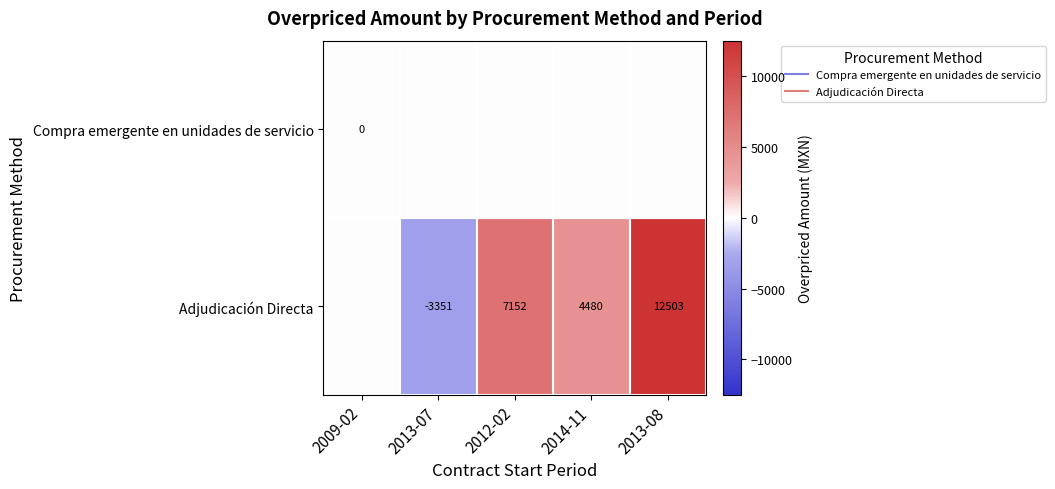

What is the smallest value displayed?

-3350.9